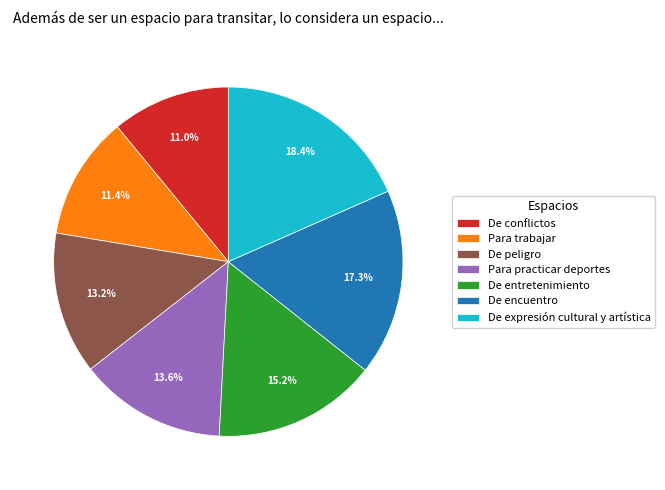

Which has a higher value, De conflictos or De encuentro?

De encuentro